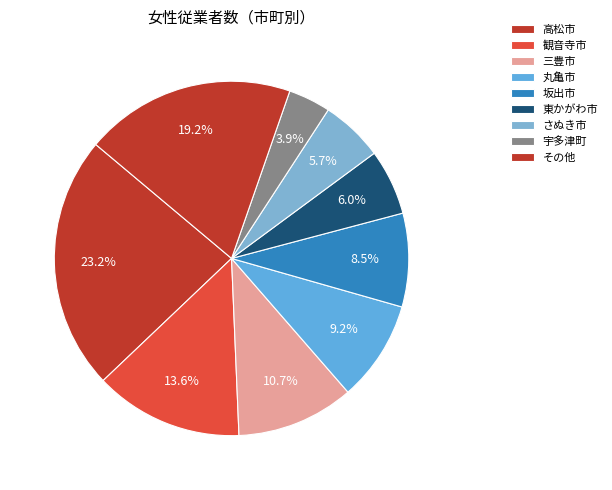

Count the number of slices in the pie.

9